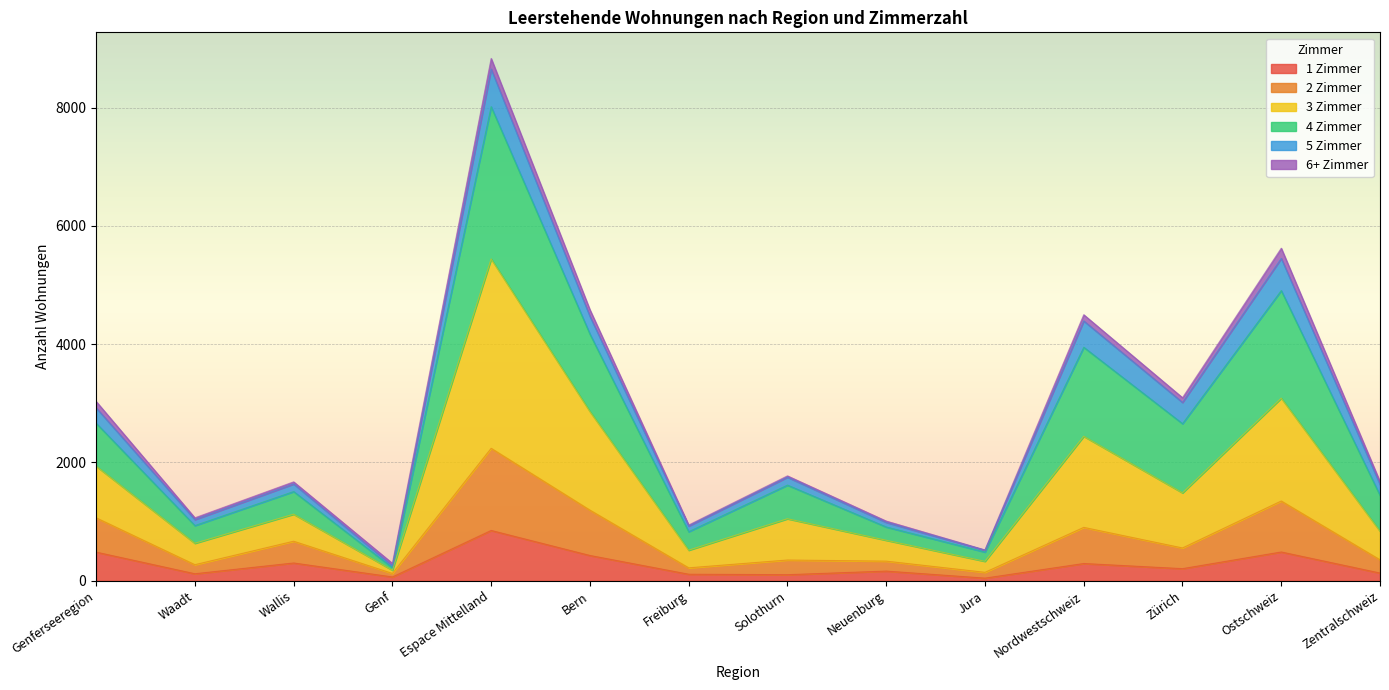

True or false: 3 Zimmer and 1 Zimmer cross at least once.

False